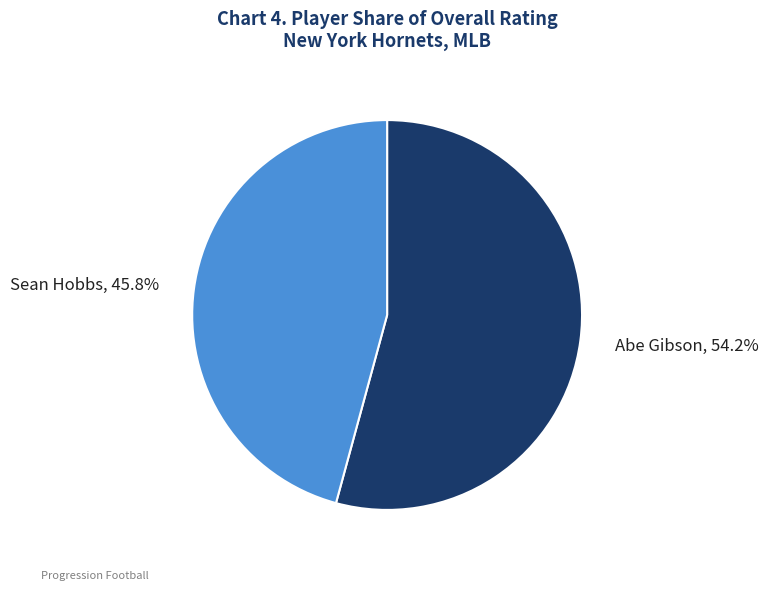

Is there any slice that represents more than half of the pie?

Yes